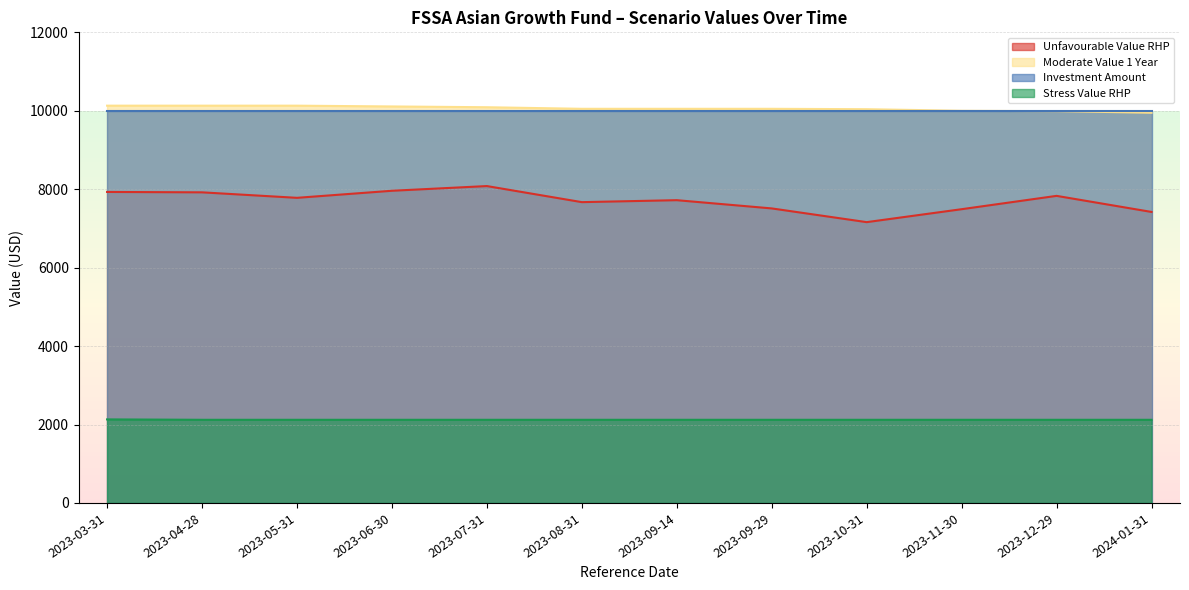

Which series changed the most between 2023-03-31 and 2024-01-31?

Unfavourable Value RHP